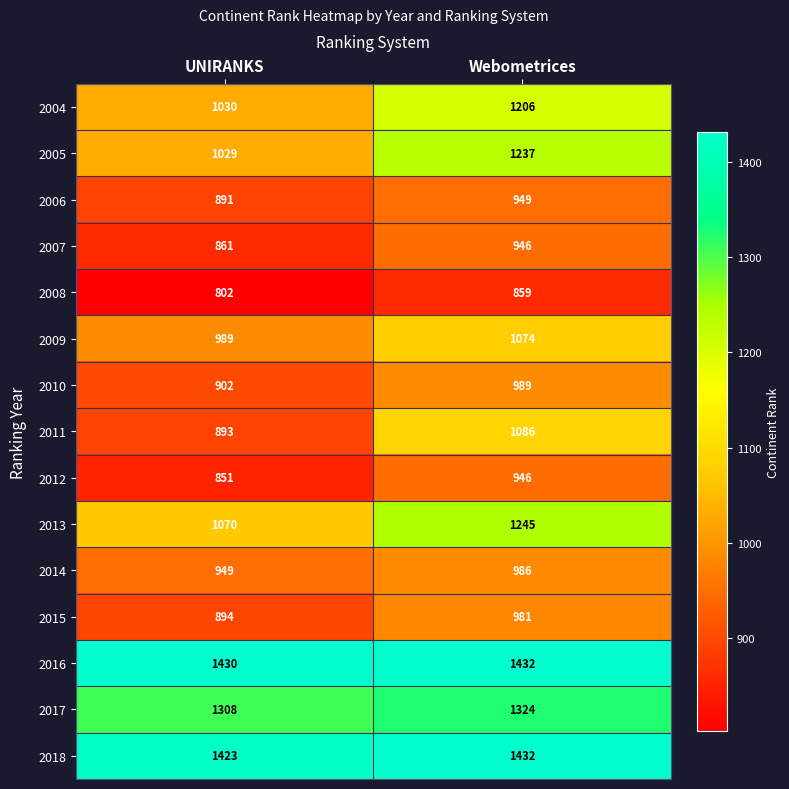

Which series changed the most between UNIRANKS and Webometrices?

2005